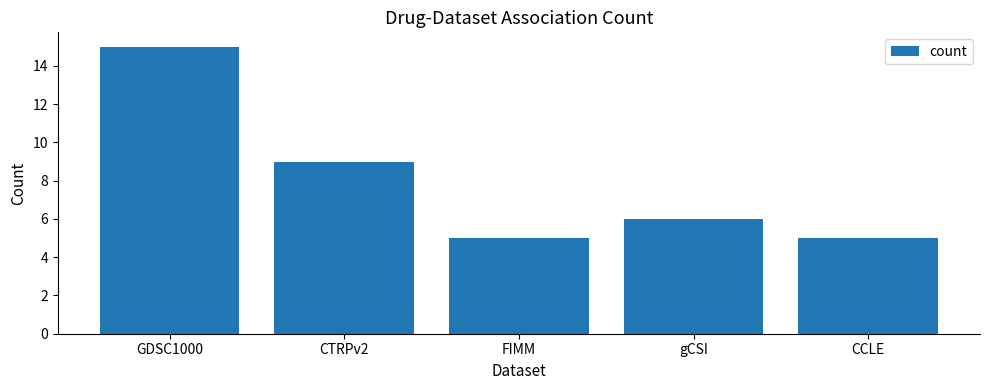

Read the value at CTRPv2.

9